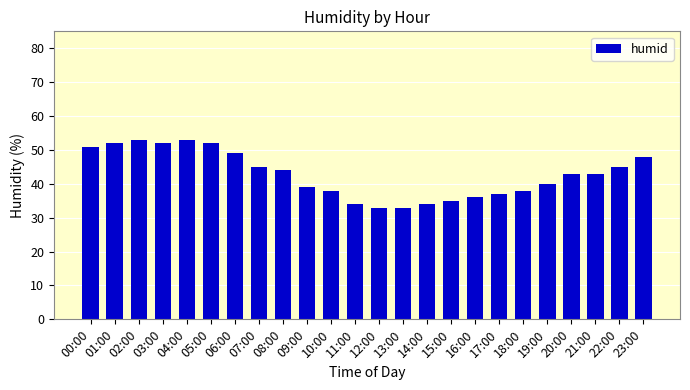

Is it true that the value at 06:00 is 49?

True